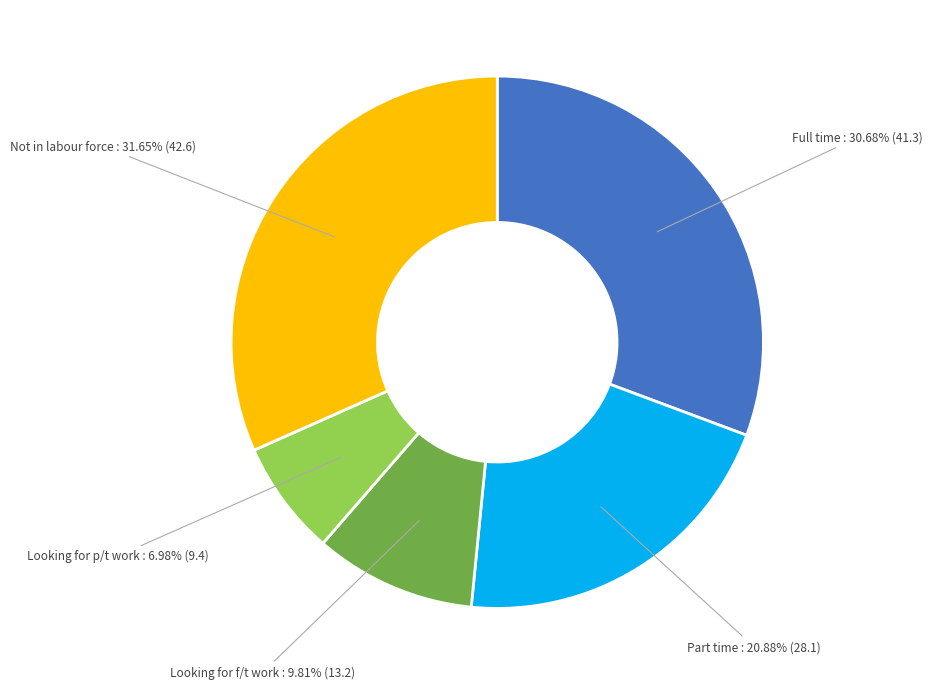

Is there any slice that represents more than half of the pie?

No